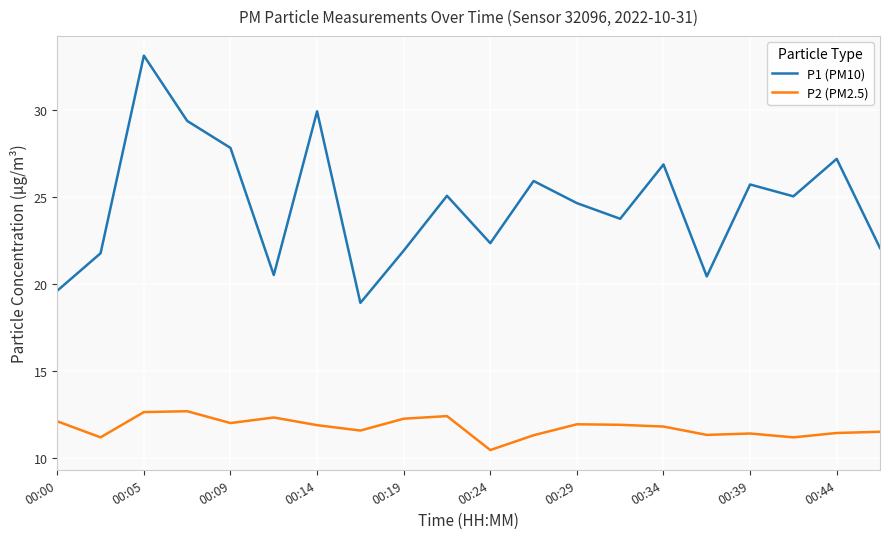

Rank the series by their maximum value, from highest to lowest.

P1 (PM10), P2 (PM2.5)